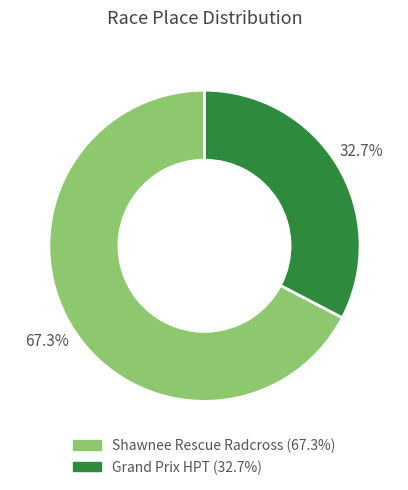

Which category has the smallest portion of the pie?

Grand Prix HPT